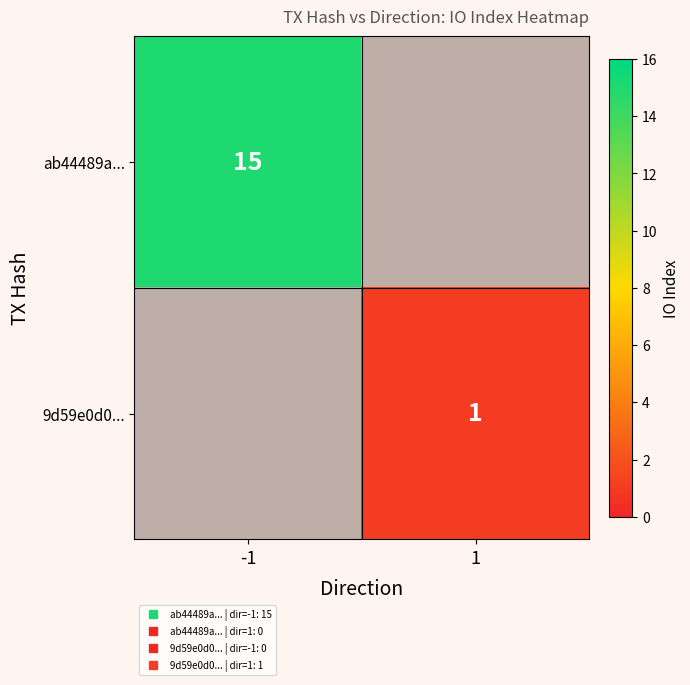

What is the minimum value shown in the chart?

1.0